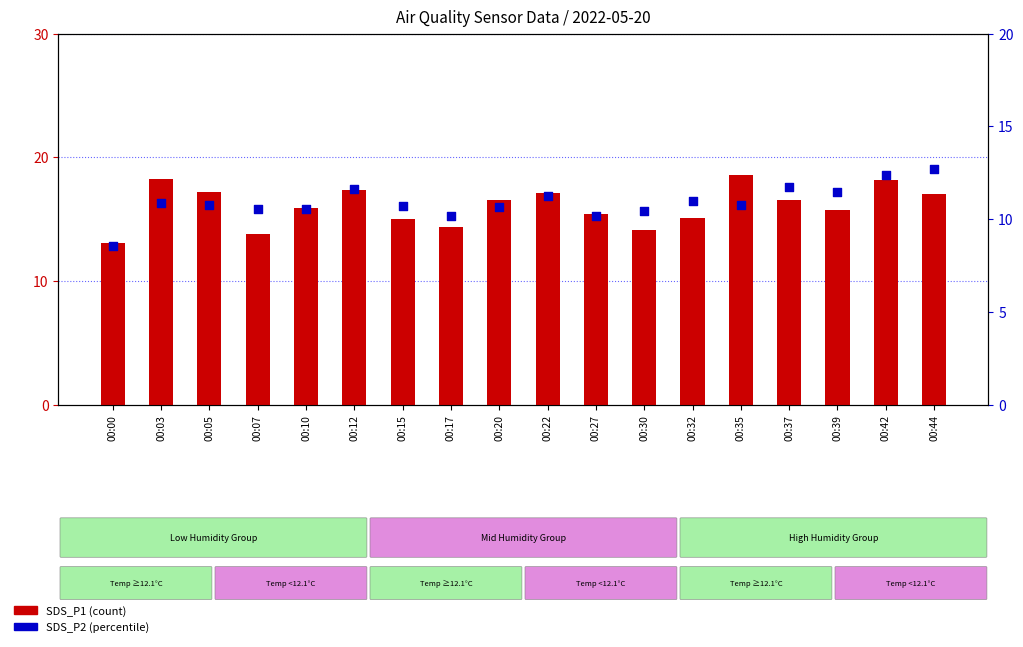

Which series contains the lowest Y value?

SDS_P2